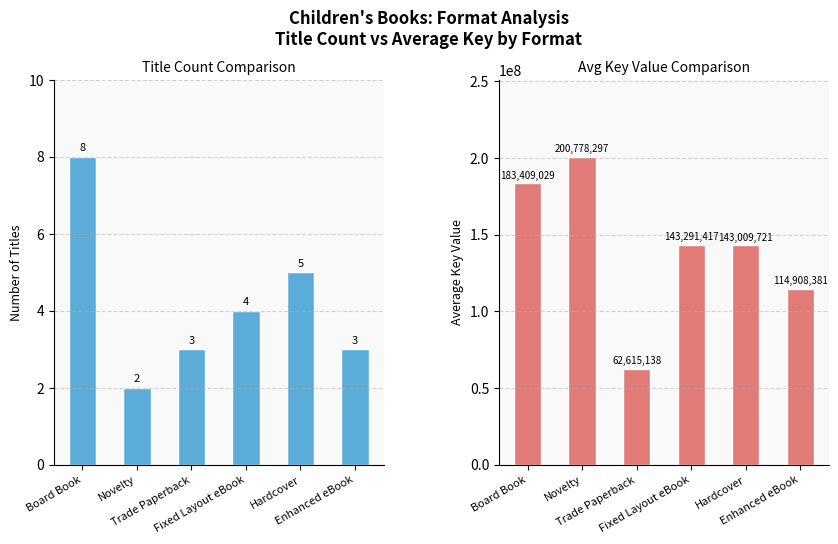

At Trade Paperback, list the series in order from smallest to largest.

Count, Avg Key